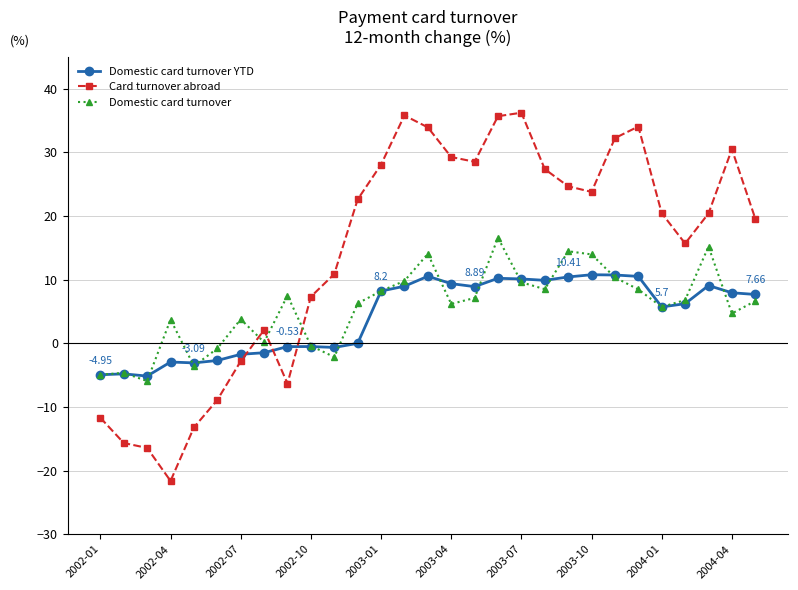

What is the minimum value shown in the chart?

-21.6